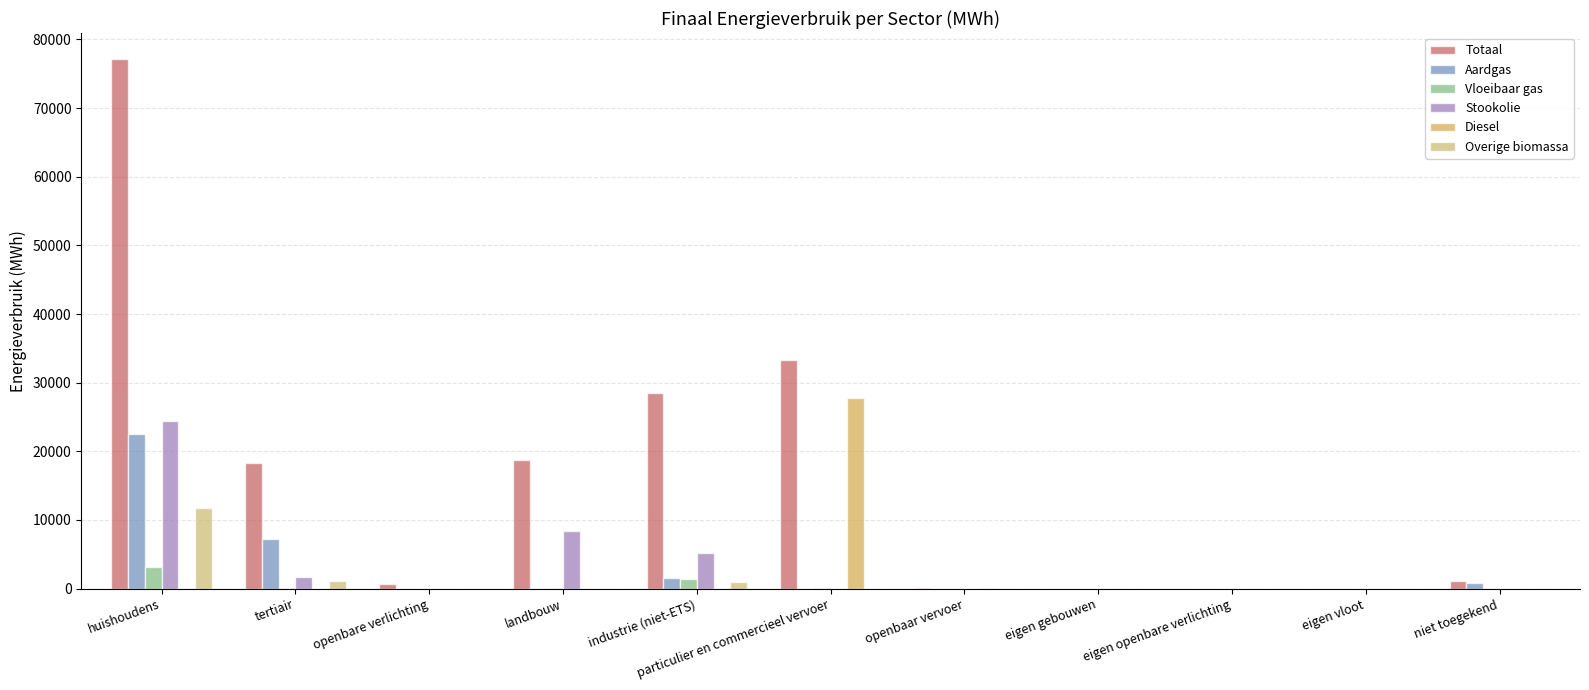

How many categories are shown in the chart?

11